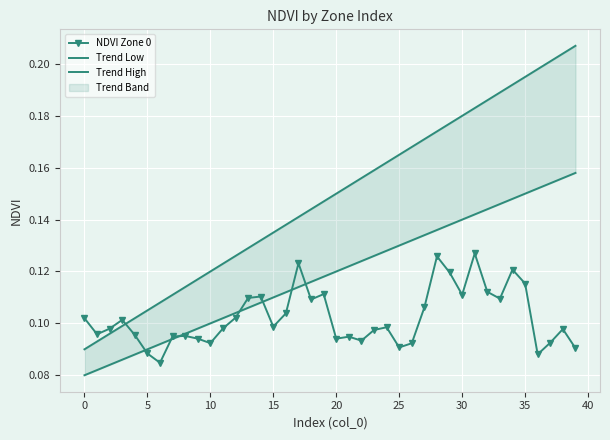

What value does the Trend High series have at 39?

0.2